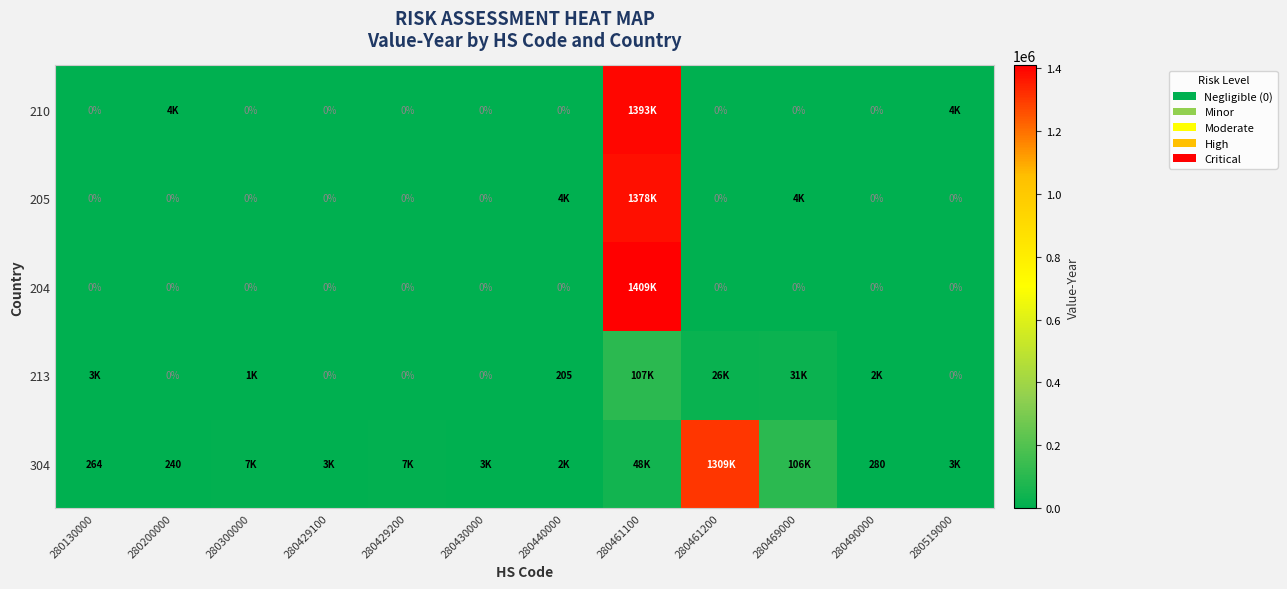

The 304 series shows 460 at 280490000. True or false?

False